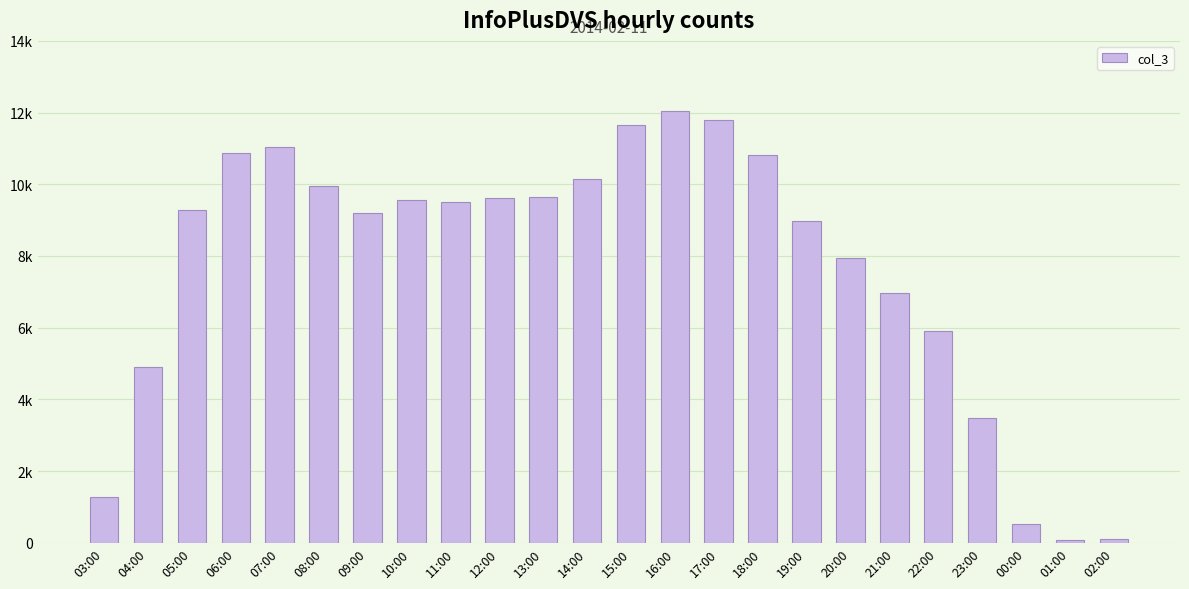

Are the bars horizontal?

No